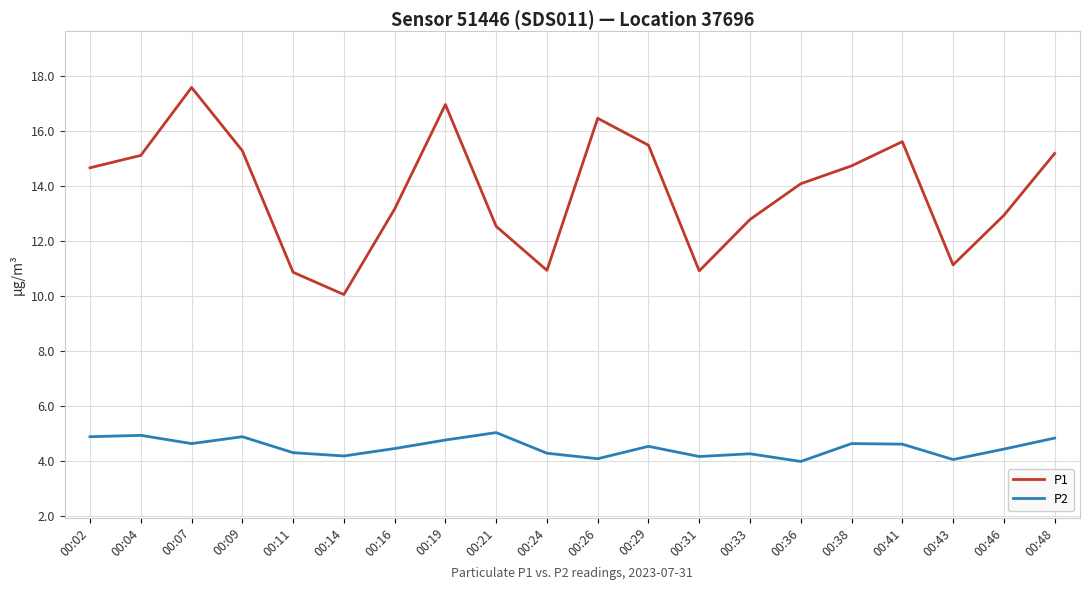

What is the smallest value displayed?

4.0